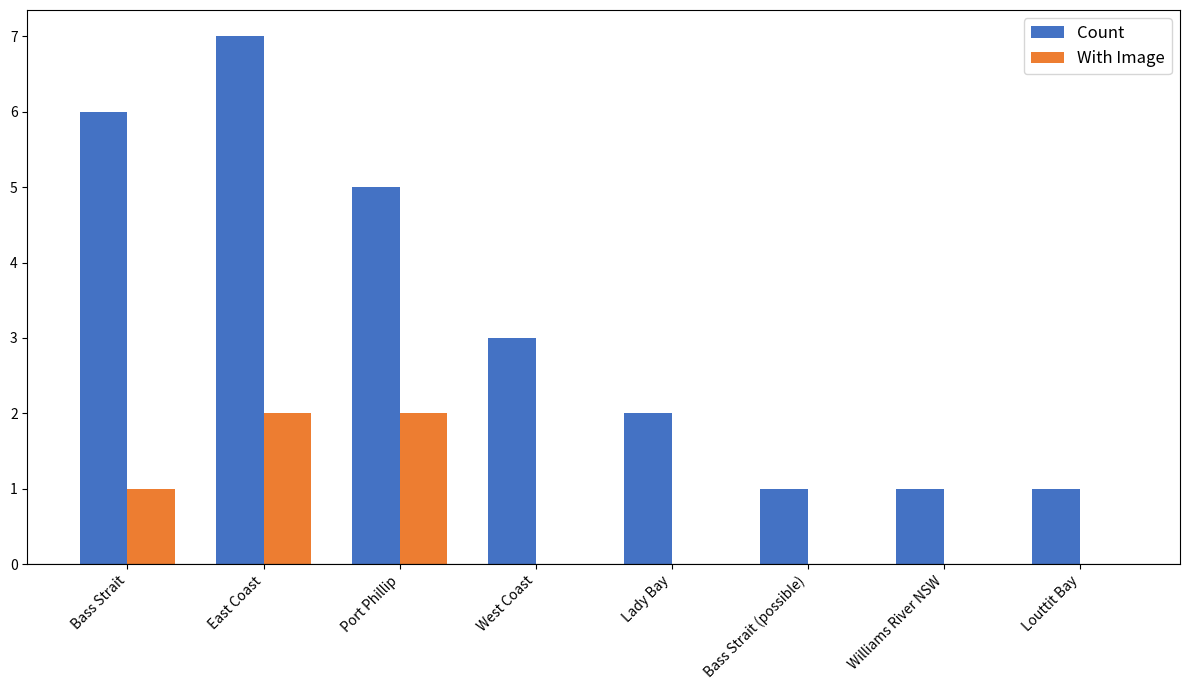

At which category does the chart reach its peak across all series?

East Coast